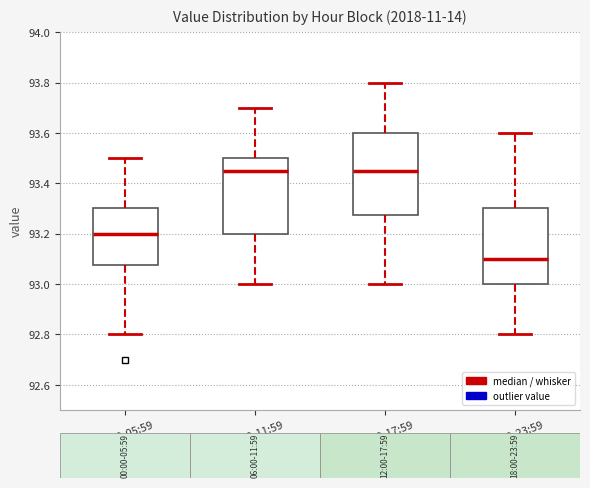

Where is the lower edge of the box for 06:00-11:59 on the y-axis? The values are not printed on the chart, so give them approximately, as read against the axis.

93.20